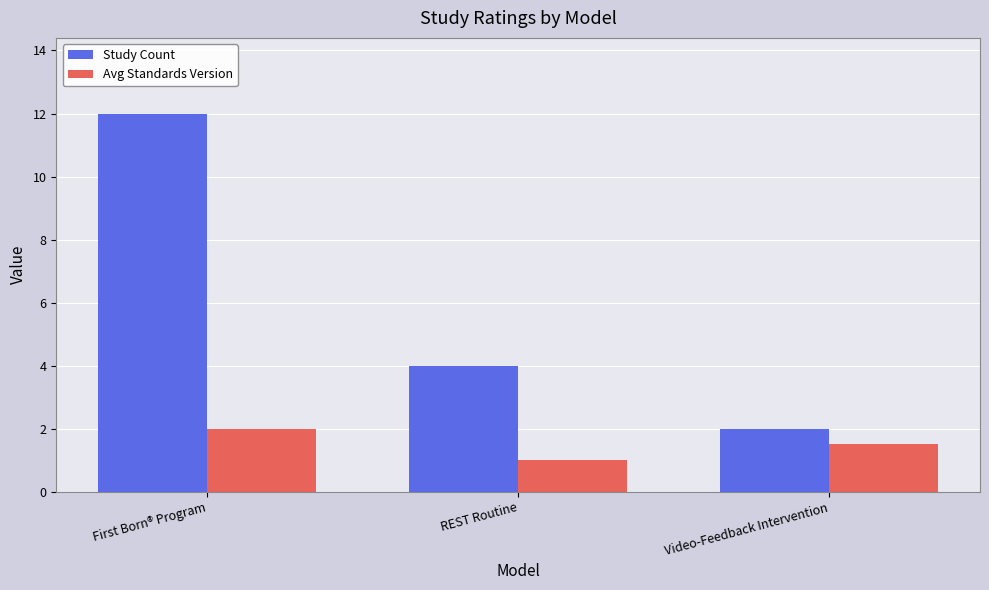

Which series changed the most between First Born® Program and Video-Feedback Intervention?

Study Count